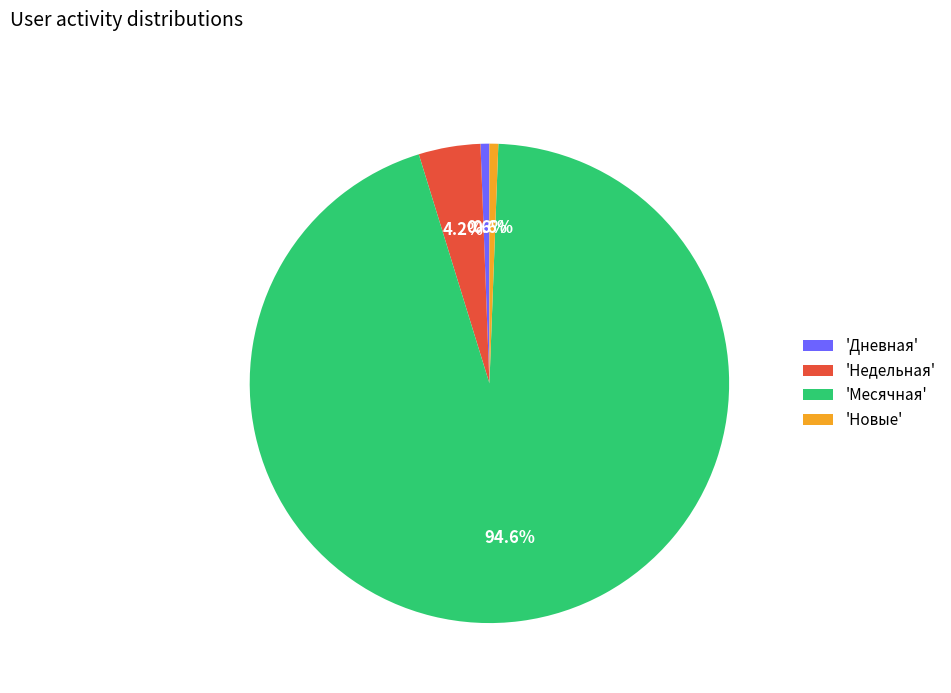

What is the largest slice in the pie chart?

'Месячная'